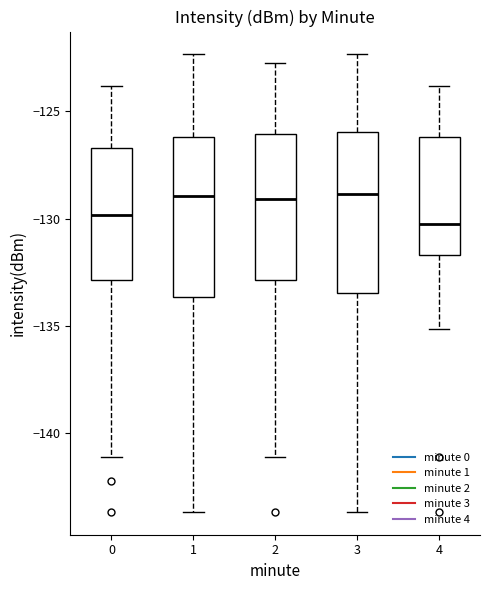

Reading left to right, read every box against the y-axis: the position of its median line, the range the box covers, and the ends of its whiskers. The values are not printed on the chart, so give them approximately, as read against the axis.

0: median -130.0, box -133.0 to -126.5, whiskers -141.0 to -124.0
1: median -129.0, box -133.5 to -126.0, whiskers -143.5 to -122.5
2: median -129.0, box -133.0 to -126.0, whiskers -141.0 to -122.5
3: median -129.0, box -133.5 to -126.0, whiskers -143.5 to -122.5
4: median -130.5, box -131.5 to -126.0, whiskers -135.0 to -124.0